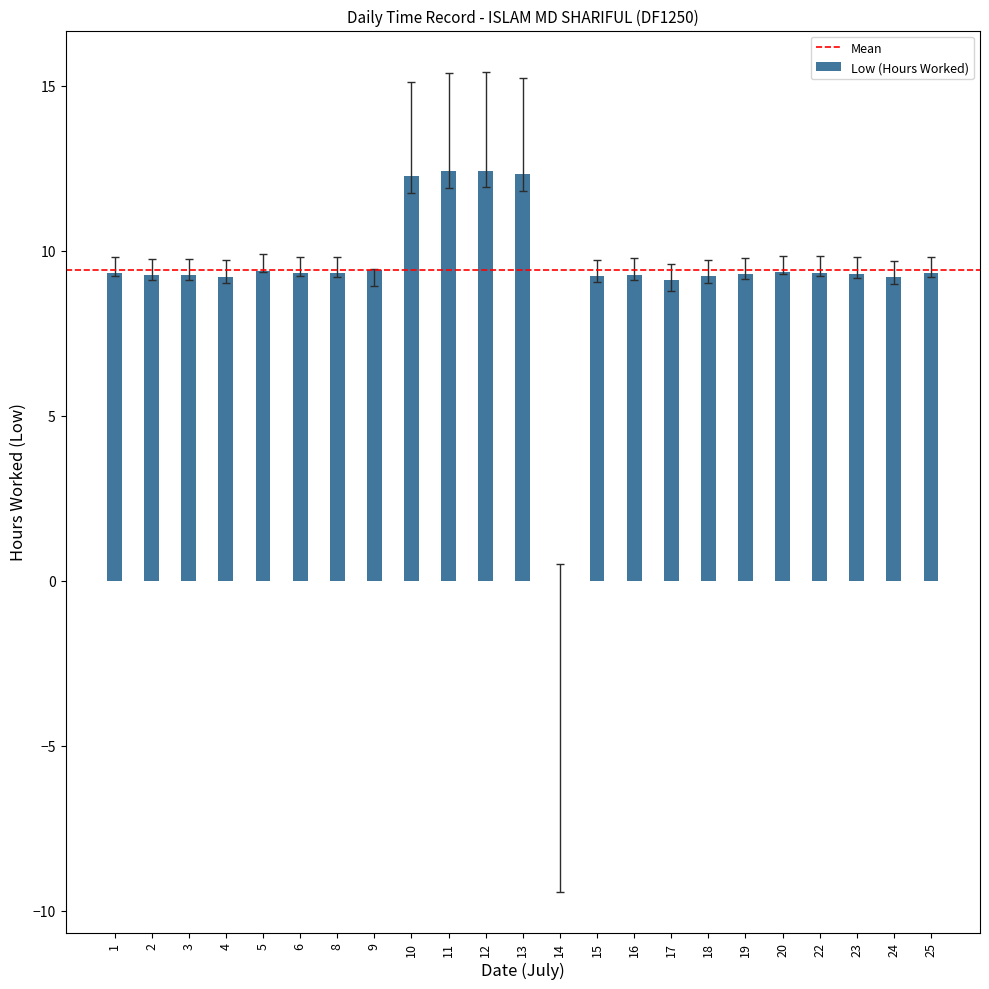

What is the sum of the values at 18 and 19?

18.5